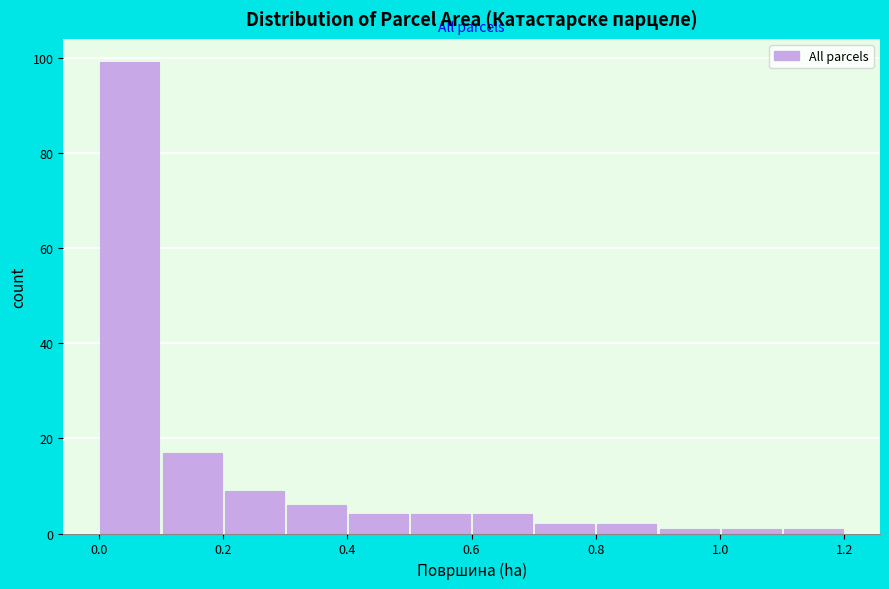

Reading left to right, list every bar in this chart as the range it spans on the x-axis followed by its height. Neither the bar edges nor the heights are printed on the chart, so give them approximately, as read against the axes.

0.0 to 0.1: 100
0.1 to 0.2: 18
0.2 to 0.3: 10
0.3 to 0.4: 6
0.4 to 0.5: 4
0.5 to 0.6: 4
0.6 to 0.7: 4
0.7 to 0.8: 2
0.8 to 0.9: 2
0.9 to 1.0: under 2
1.0 to 1.1: under 2
1.1 to 1.2: under 2